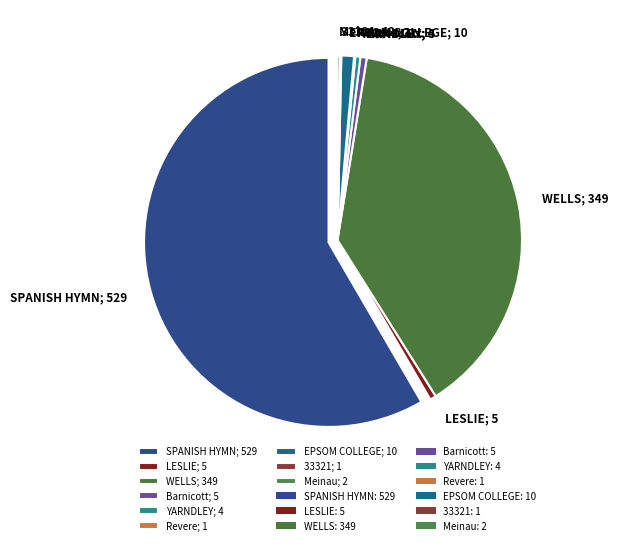

What is the largest slice in the pie chart?

SPANISH HYMN; 529